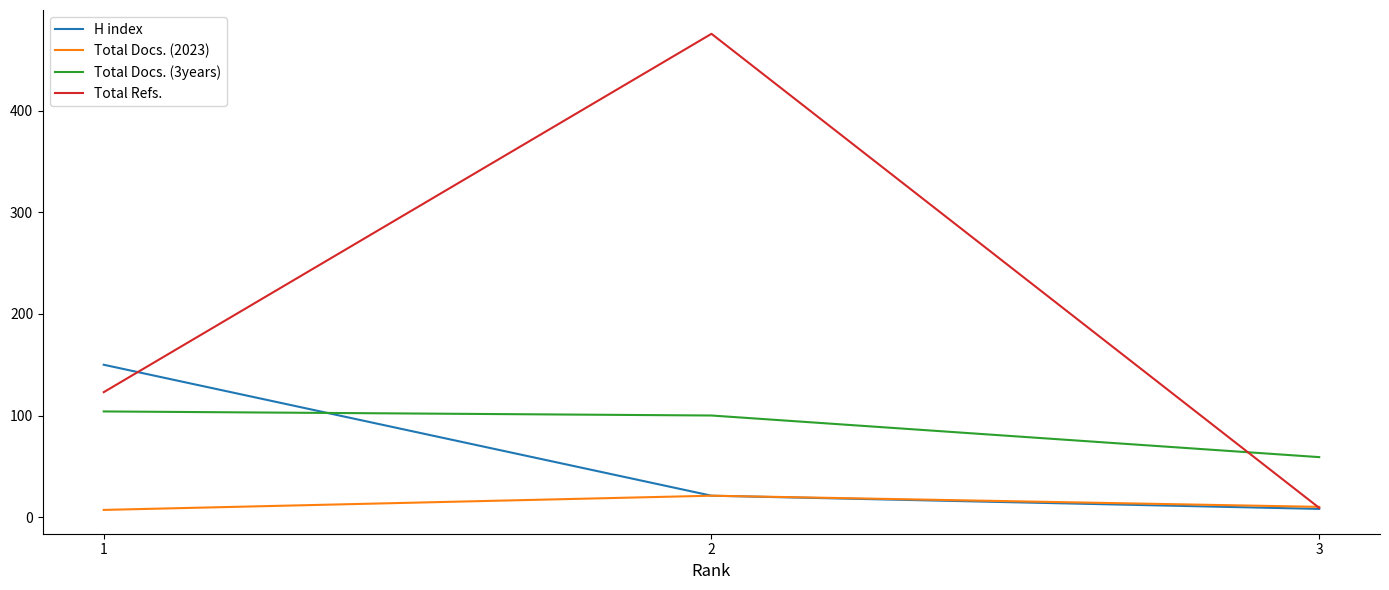

How many distinct data groups are displayed?

4